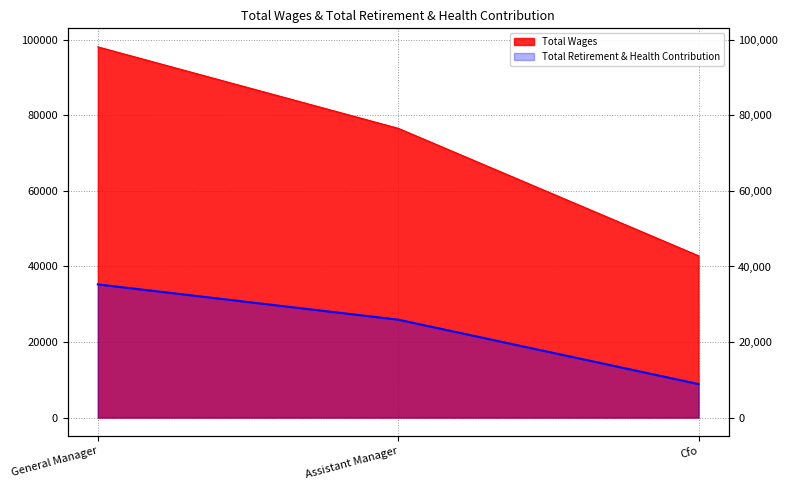

Does the chart have visible grid lines?

Yes